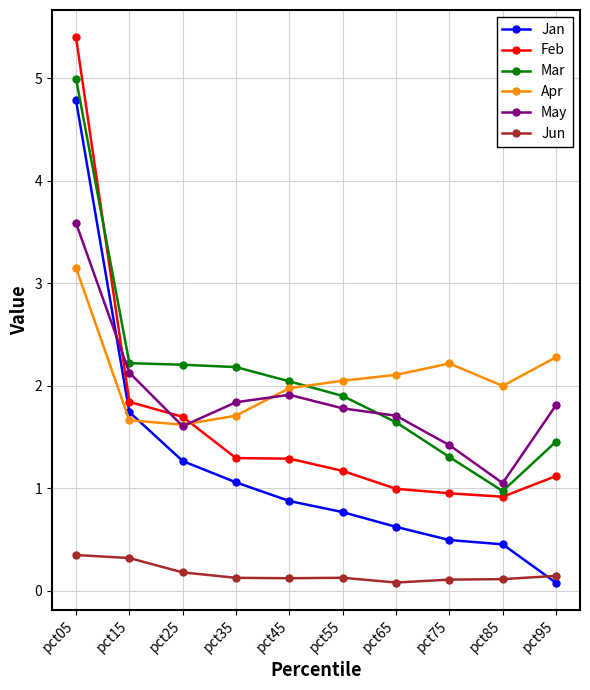

True or false: Feb has more than 2 points higher than both neighbors.

False